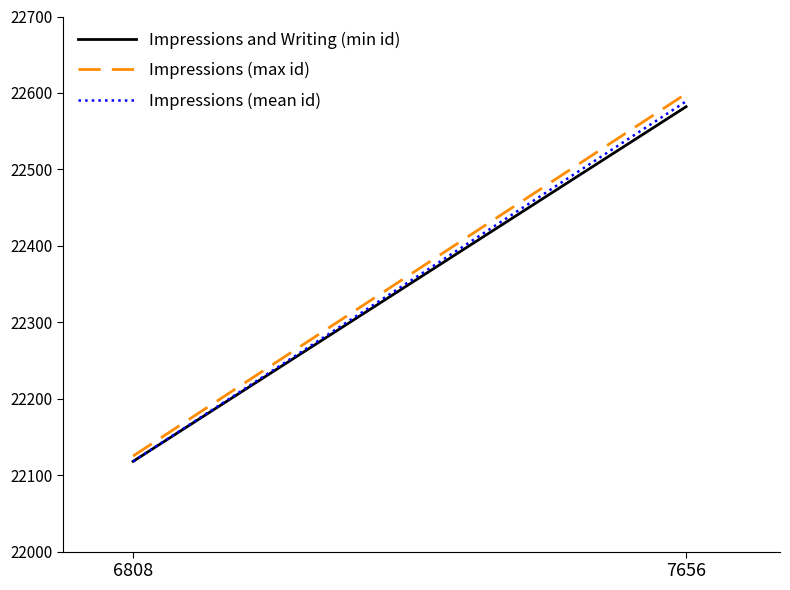

Where is Impressions (max id) nearest to the value 22362?

6808